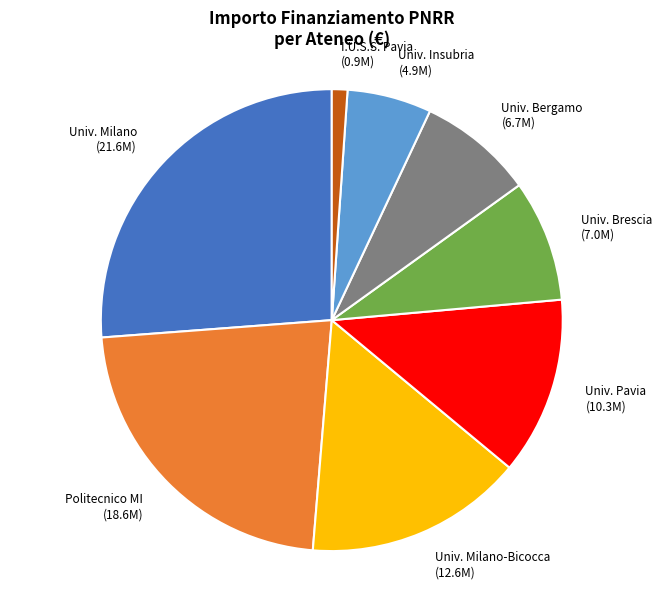

Does any single category account for the majority?

No